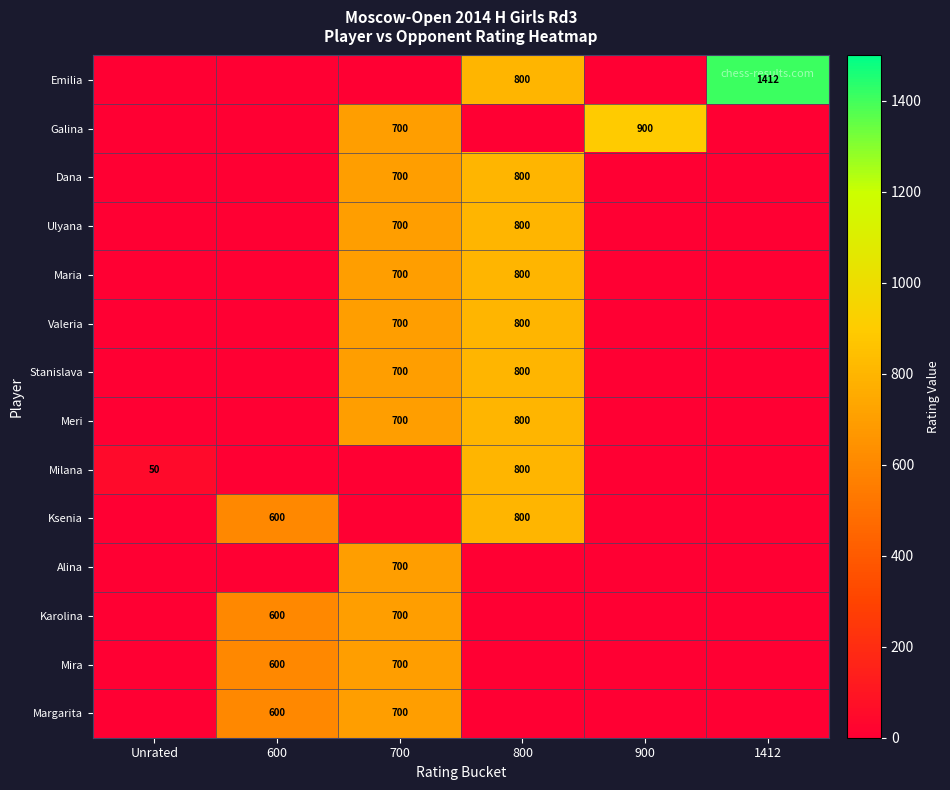

How many data points does each series have?

6